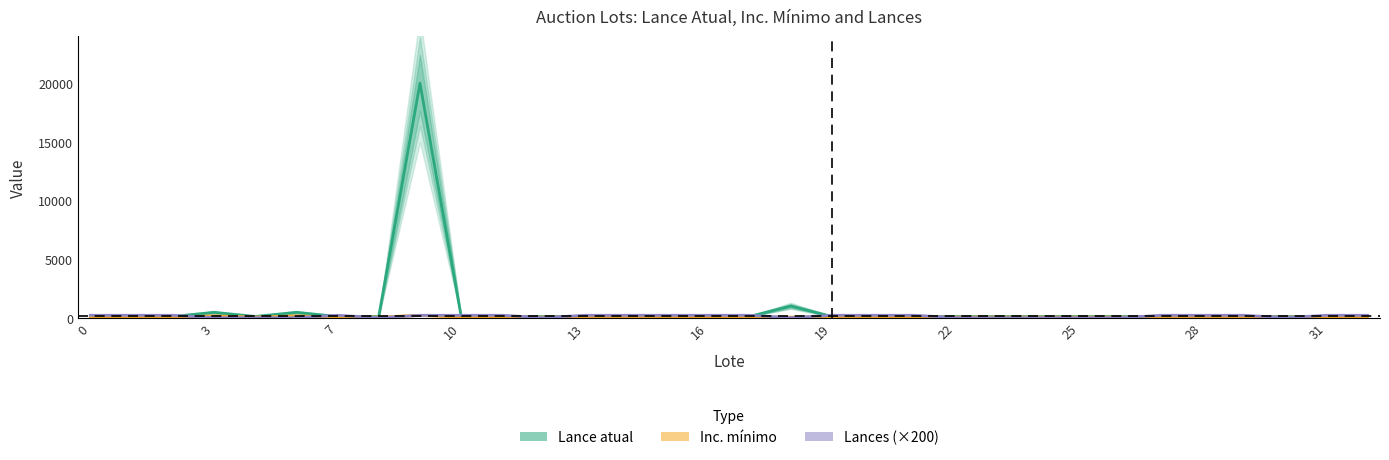

Read the Lances (×200) value at 28, to the nearest 10.

200